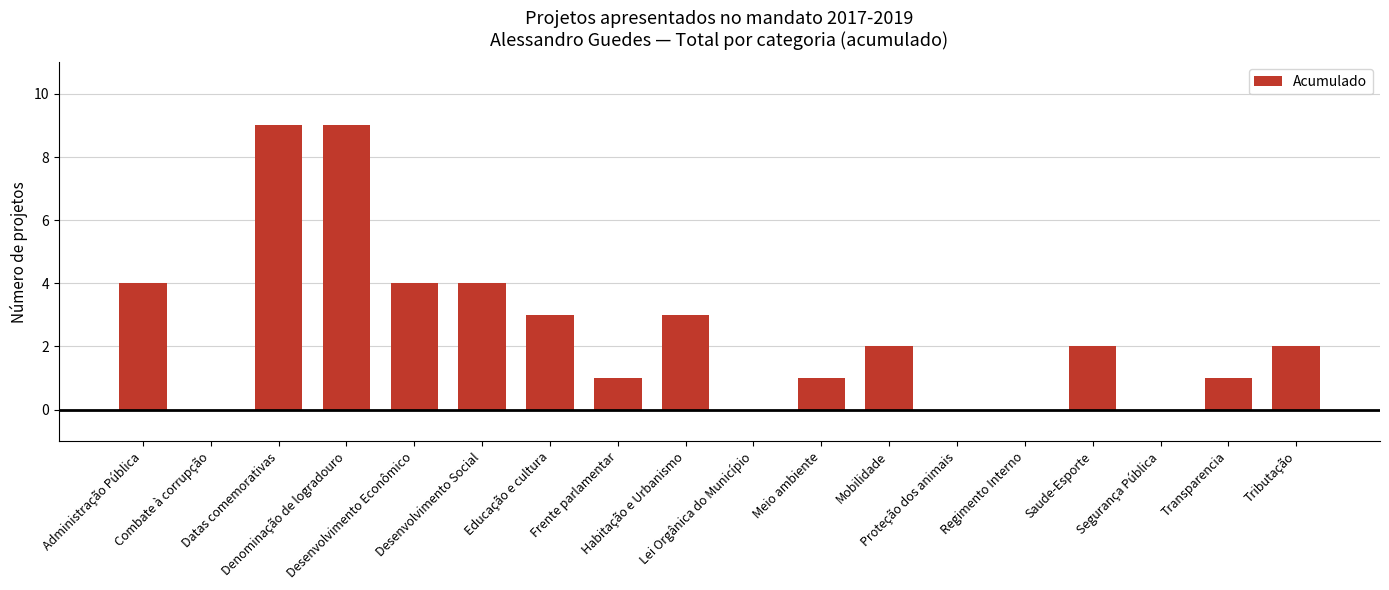

What is the greatest value displayed?

9